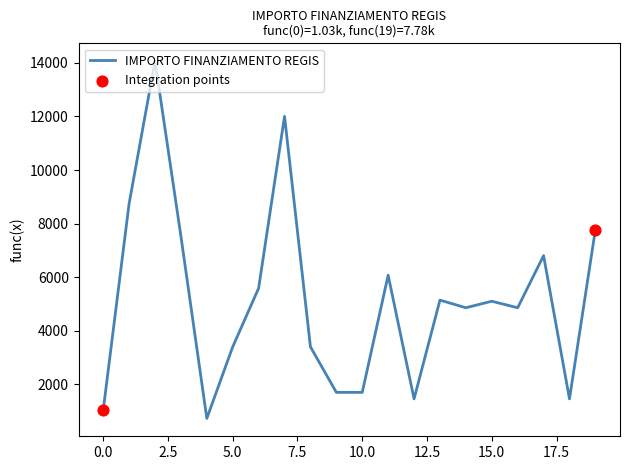

What is the difference between the maximum and minimum values?

13334